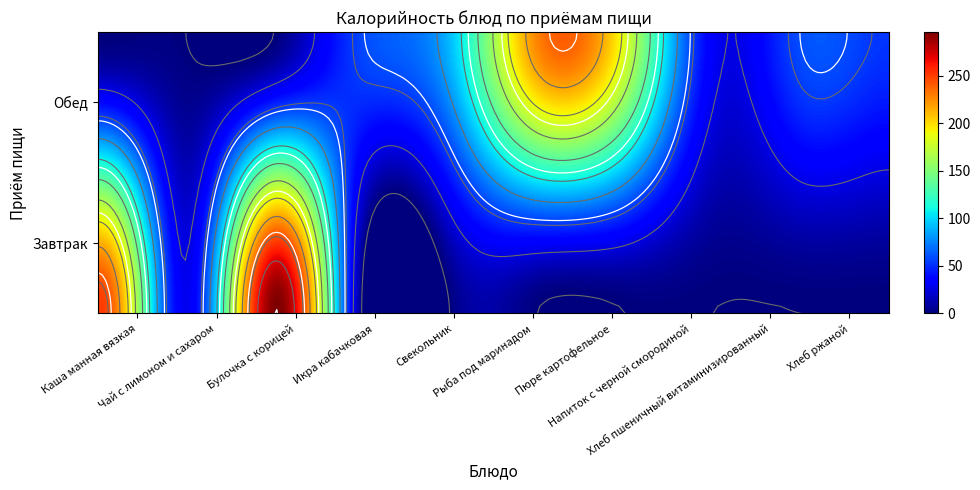

What is the sum of the Обед values at Свекольник and Каша манная вязкая?

92.3